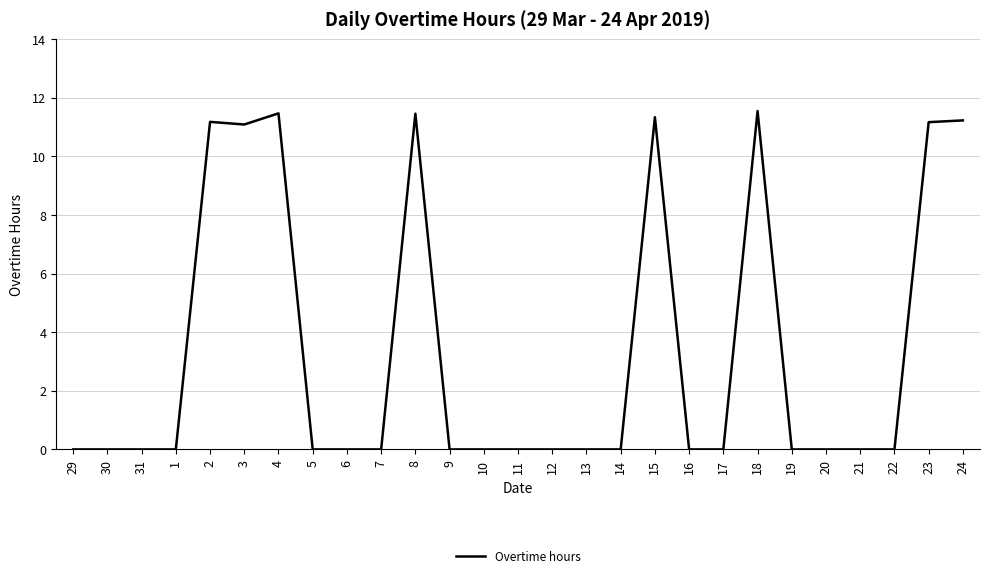

What is the difference between the second highest and minimum values?

11.5